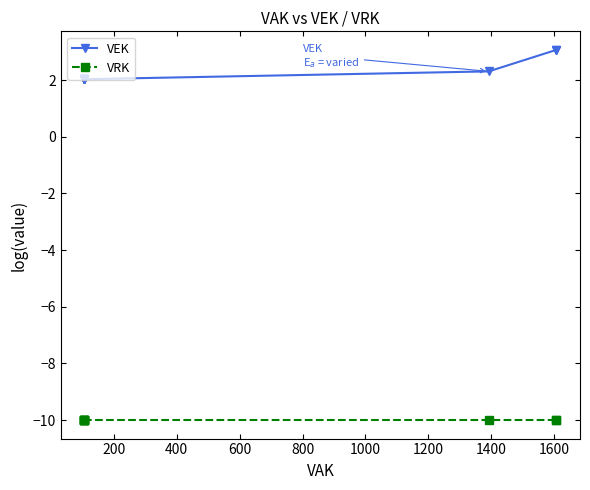

True or false: VEK and VRK intersect in this chart.

False